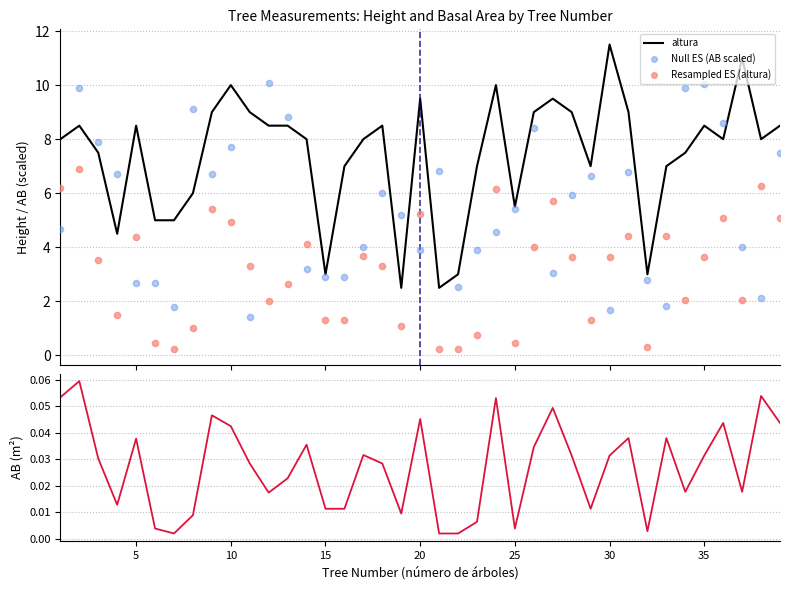

What is the highest value of the altura series?

11.5